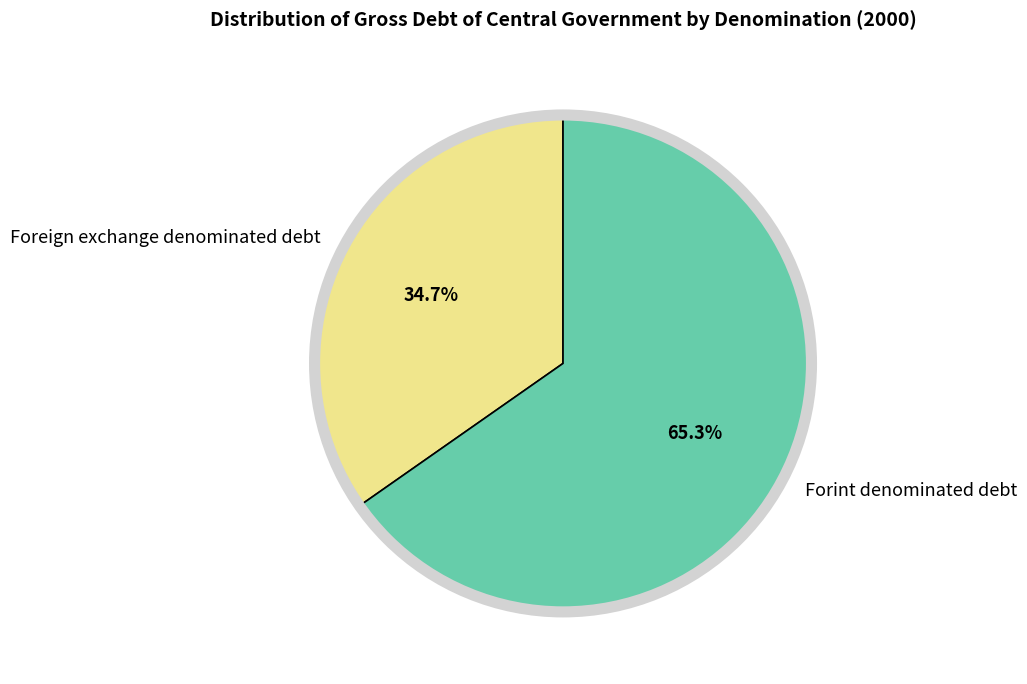

To the nearest percent, what is the difference between the Foreign exchange denominated debt and Forint denominated debt slice percentages?

31%